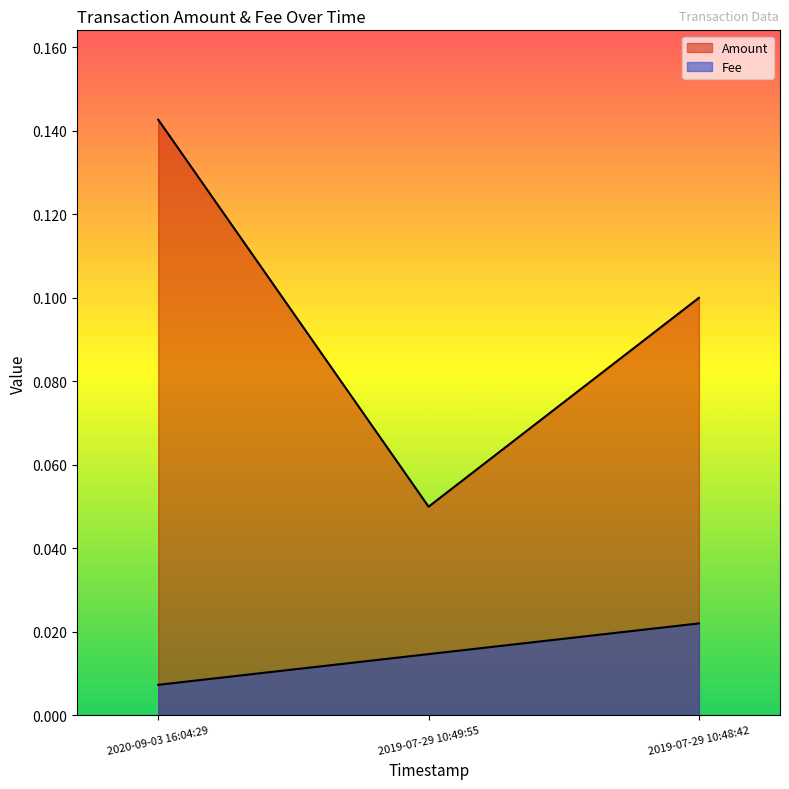

What is the label of the 3rd point from the left?

2019-07-29 10:48:42